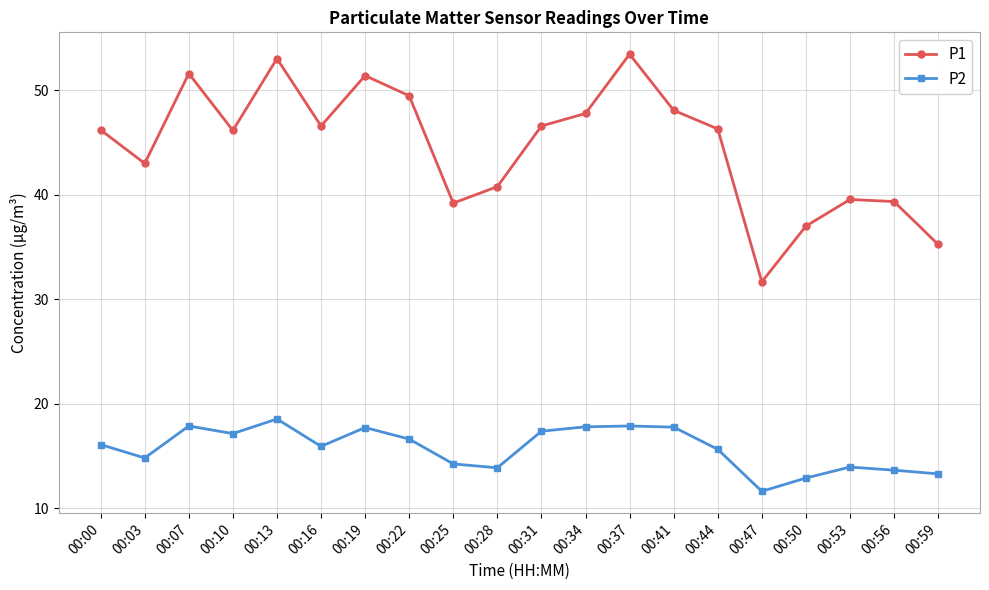

Which series has the largest total across all categories?

P1